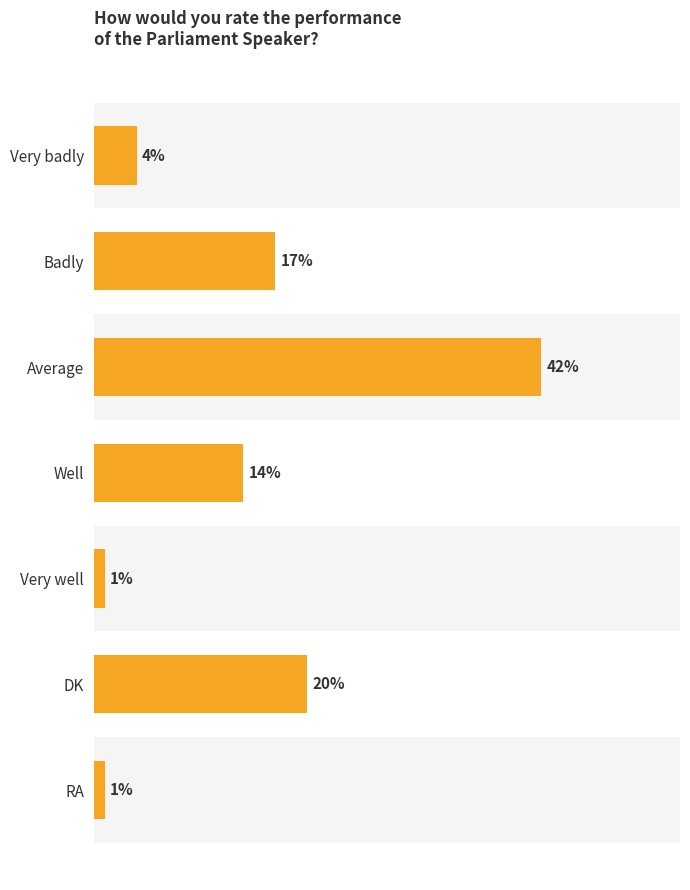

What is the label of the 3rd bar from the top?

Average